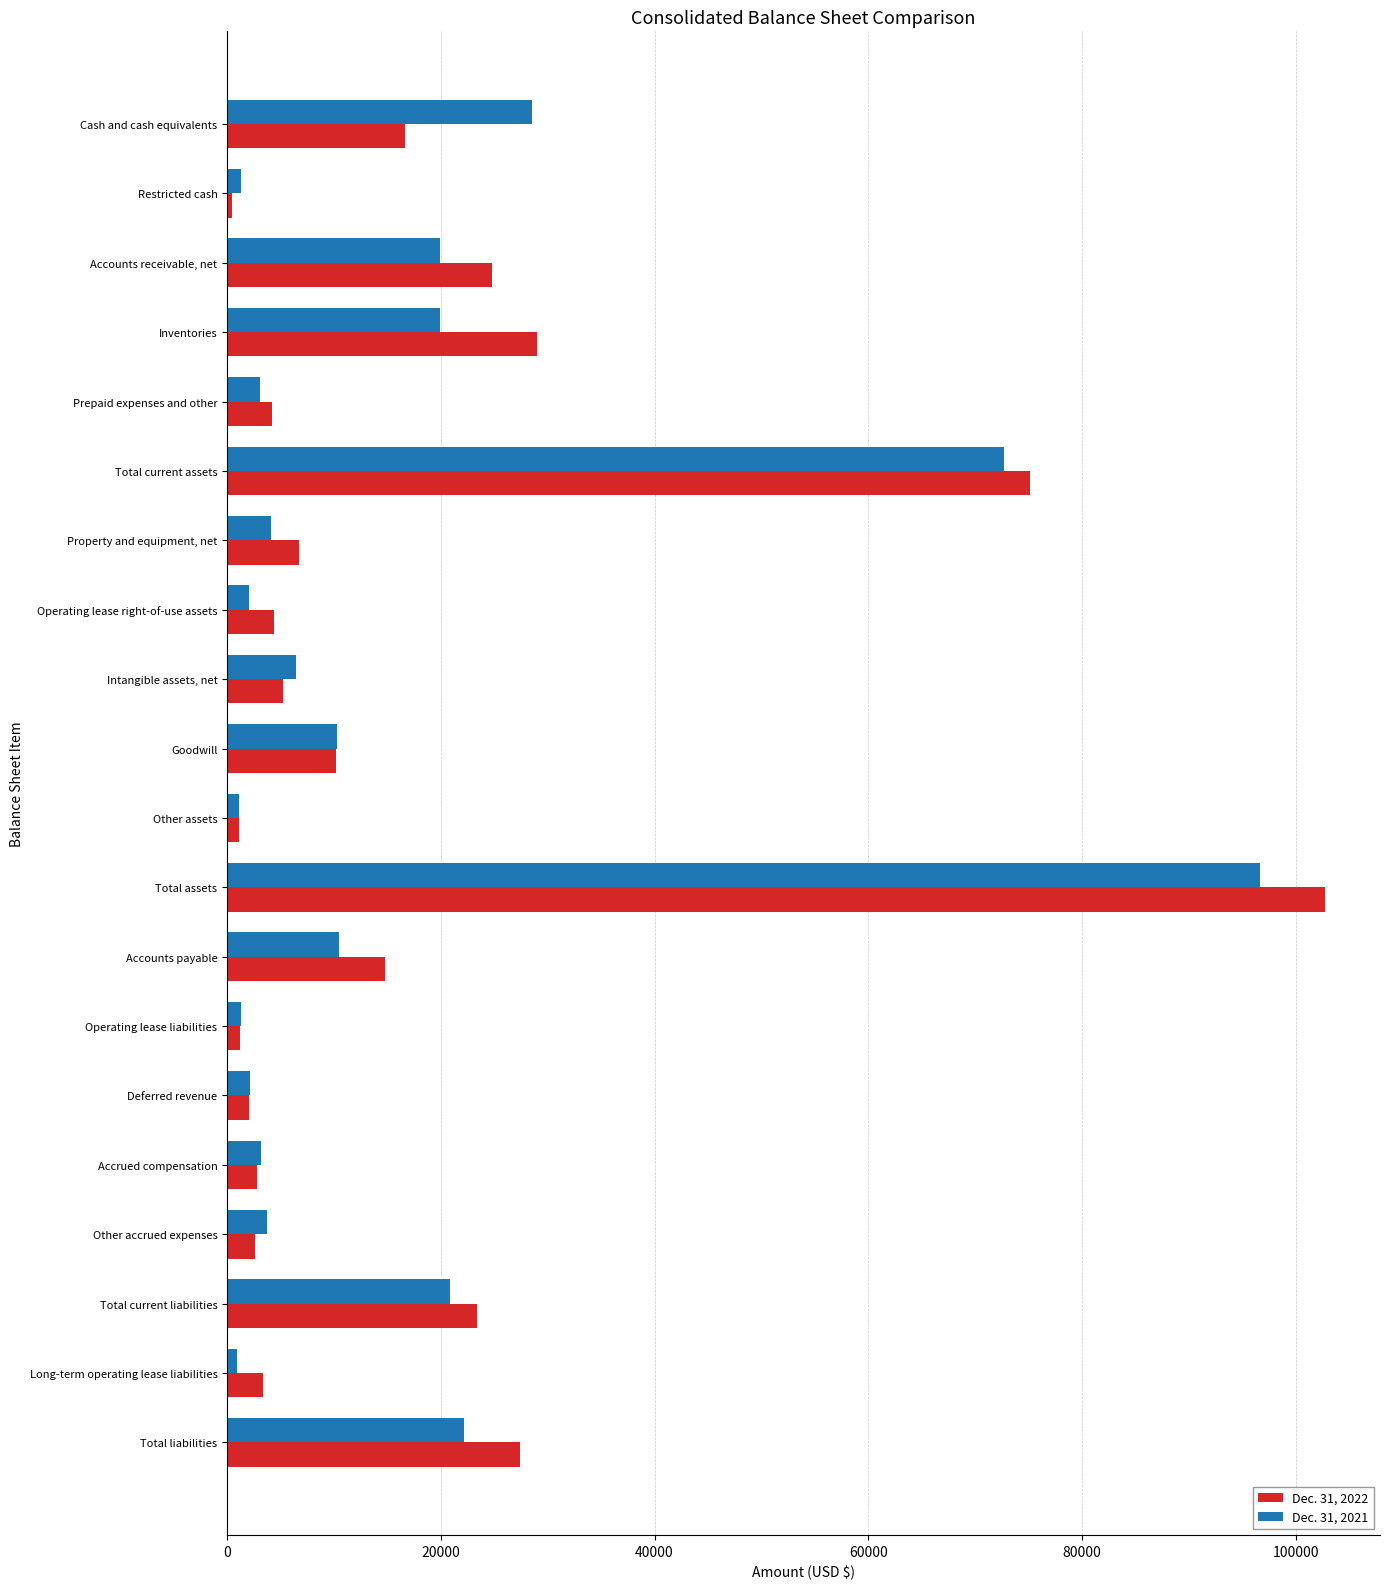

Between Accounts receivable, net and Total current assets, which series saw the biggest shift?

Dec. 31, 2021